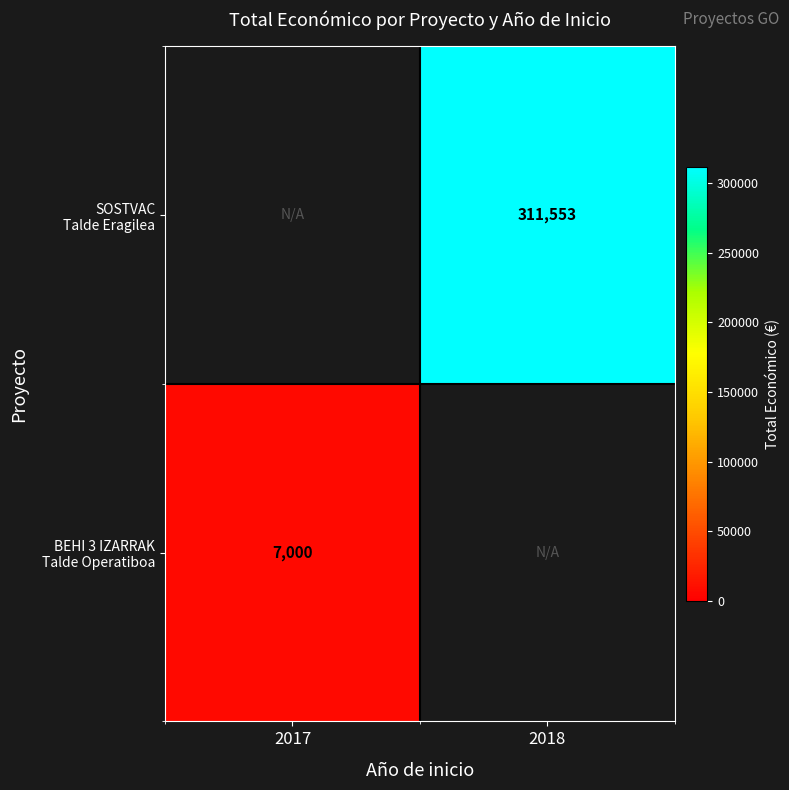

Is it true that SOSTVAC Talde Eragilea equals 130037 at 2017?

False